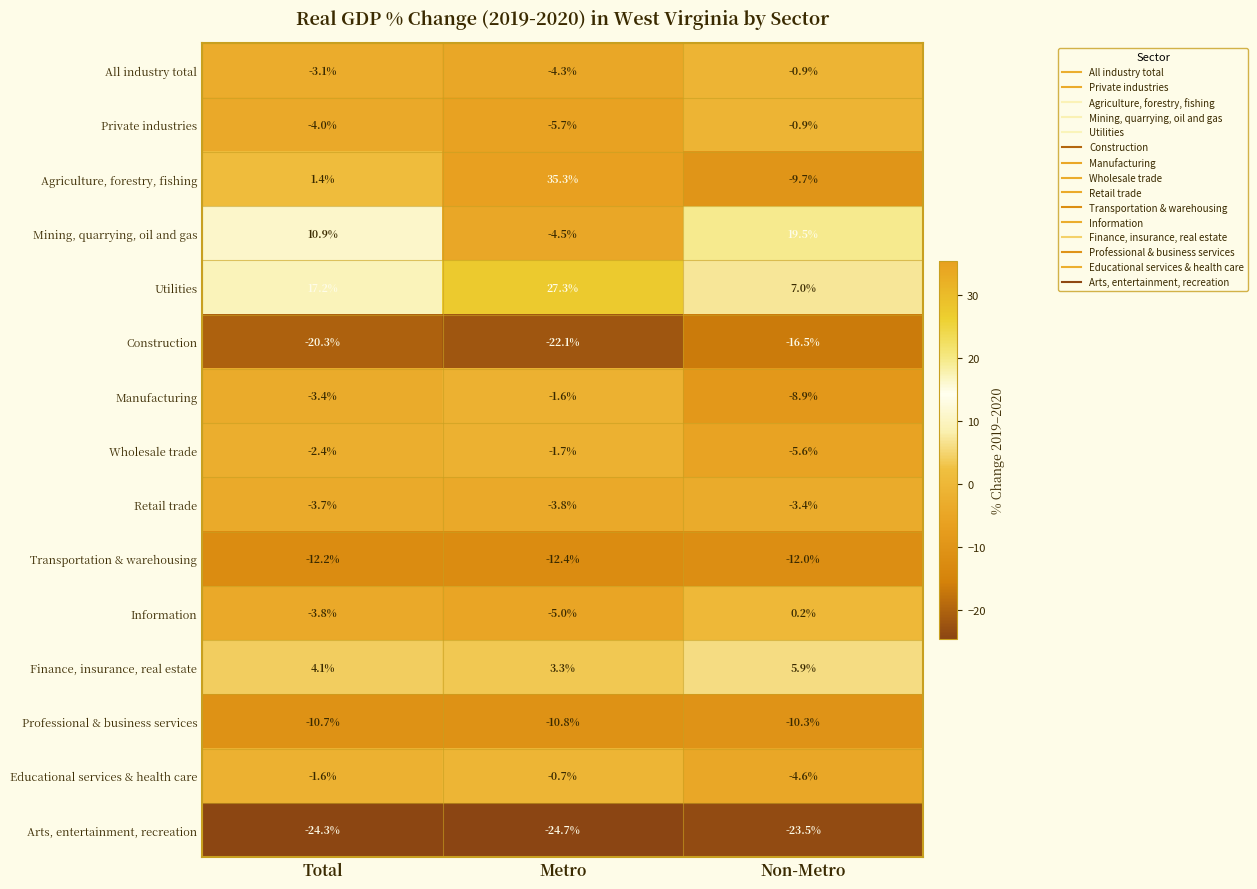

What is the approximate value of Finance, insurance, real estate at Non-Metro?

5.9